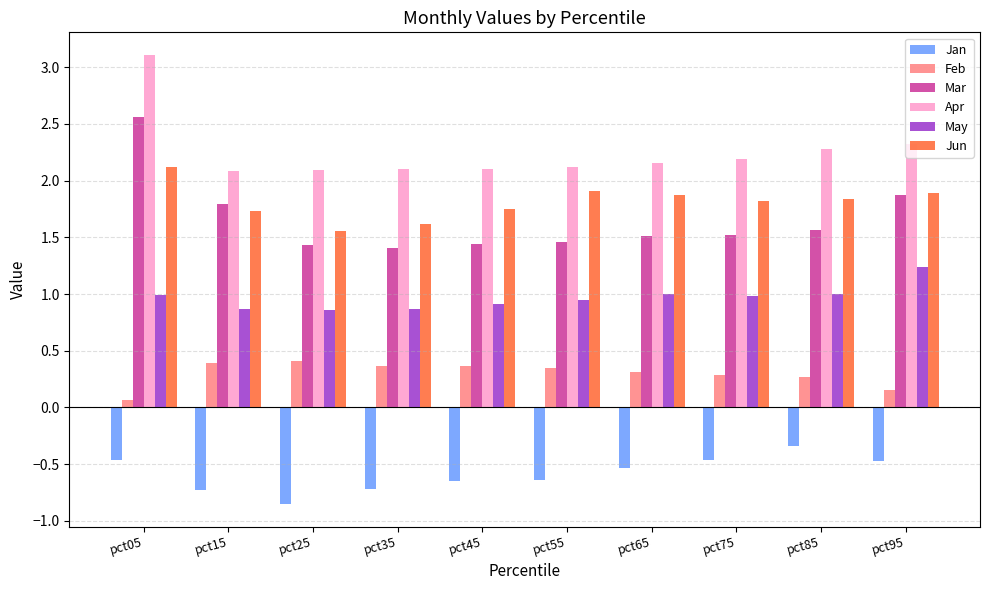

Is the value of Mar at pct25 greater than the value of Jun at pct35?

No